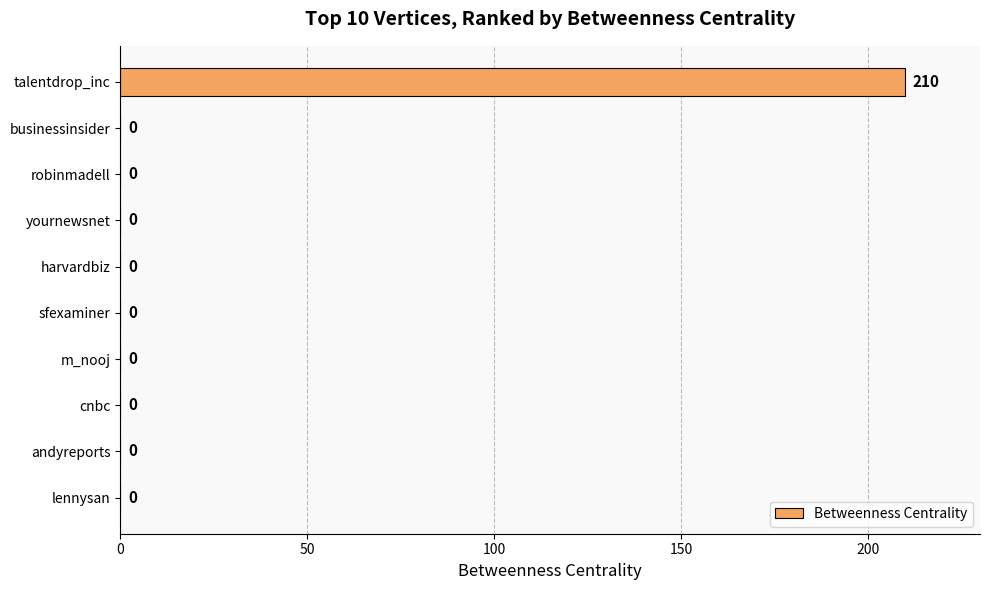

What is the change in value from talentdrop_inc to m_nooj?

-210